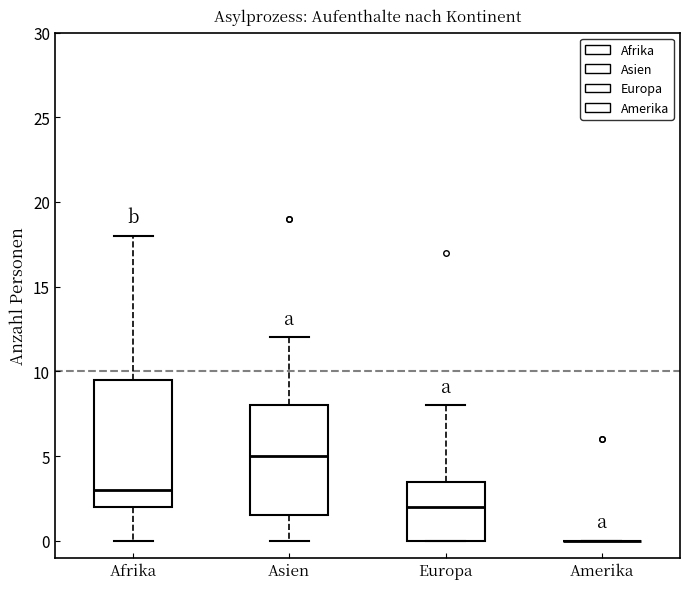

Which box is the tallest, from its lower edge to its upper edge?

Afrika